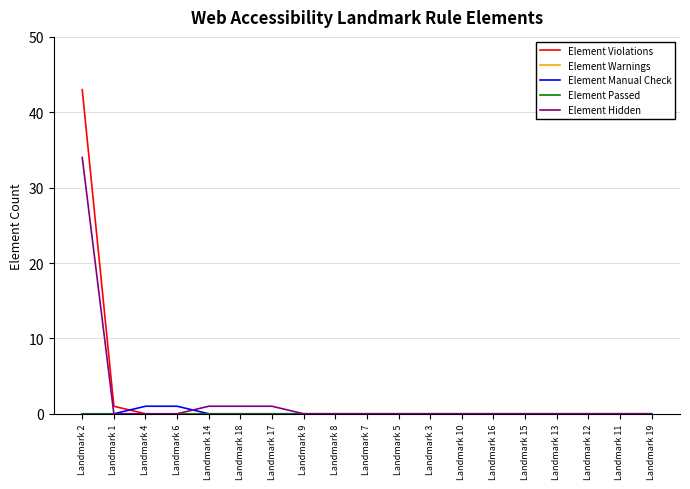

The Element Violations series shows 0 at Landmark 16. True or false?

True